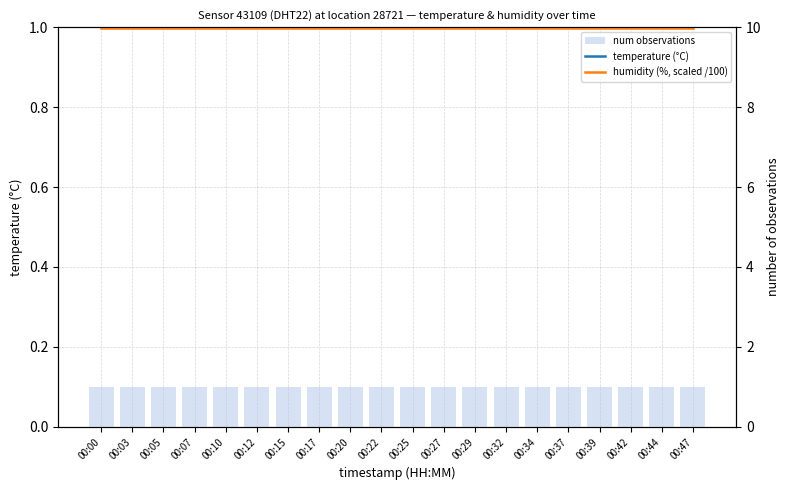

Which series changed the most between 00:20 and 00:37?

temperature (°C)